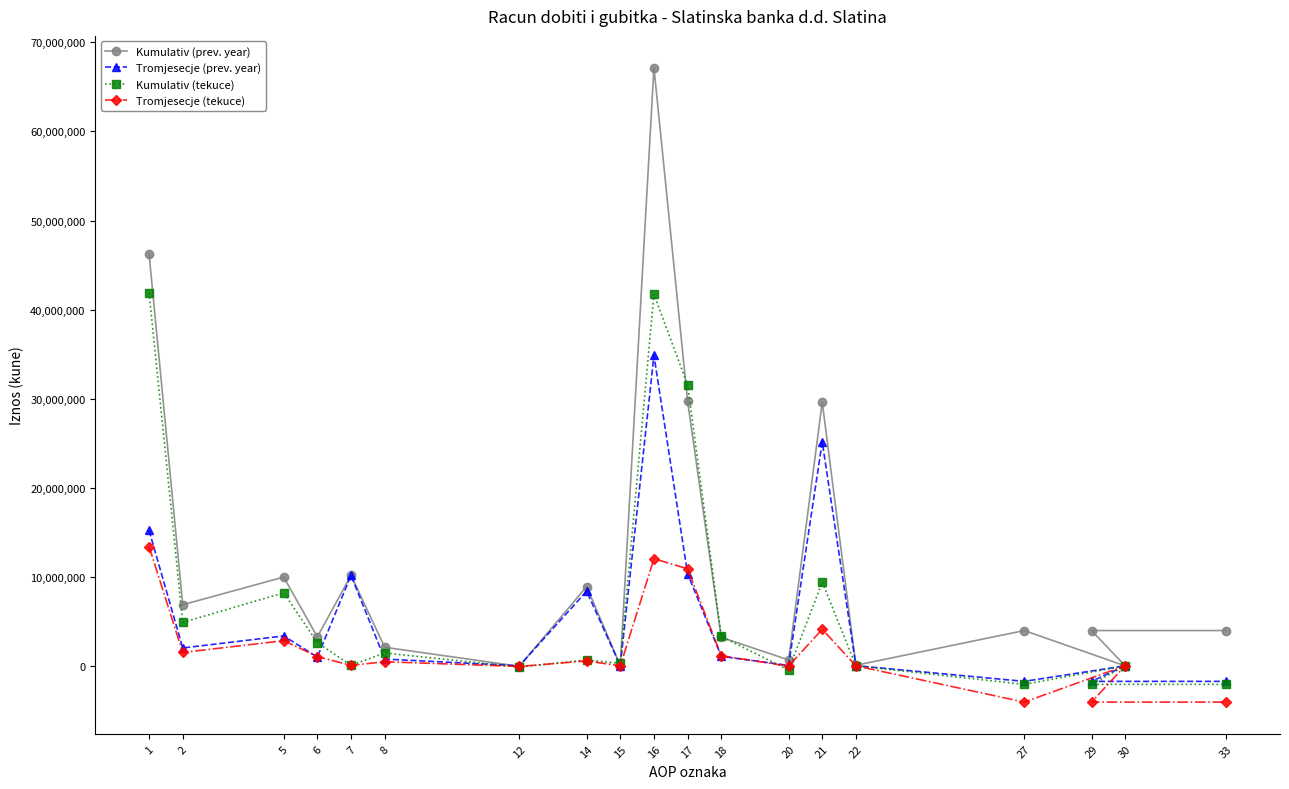

Reading left to right, transcribe all the data shown in this chart.

Kumulativ (prev. year): 1=46259076	2=6858546	5=9966343	6=3250467	7=10162654	8=2083535	12=-54989	14=8899327	15=37109	16=67169824	17=29693123	18=3198514	20=664870	21=29588510	22=63678	27=3961129	30=0	29=3961129	33=3961129
Tromjesecje (prev. year): 1=15205281	2=2005024	5=3356373	6=981802	7=10162654	8=760419	12=4913	14=8379150	15=25930	16=34856034	17=10330580	18=1066473	20=47180	21=25137726	22=18144	27=-1744069	30=0	29=-1744069	33=-1744069
Kumulativ (tekuce): 1=41893025	2=4876311	5=8194912	6=2609990	7=48041	8=1447139	12=-143357	14=663794	15=281066	16=41700868	17=31547162	18=3304000	20=-473458	21=9404777	22=0	27=-2081613	30=0	29=-2081613	33=-2081613
Tromjesecje (tekuce): 1=13392549	2=1501129	5=2824100	6=1047168	7=48041	8=461841	12=-70134	14=553881	15=0	16=12026662	17=10898938	18=1127073	20=-32410	21=4104048	22=0	27=-4070987	30=0	29=-4070987	33=-4070987